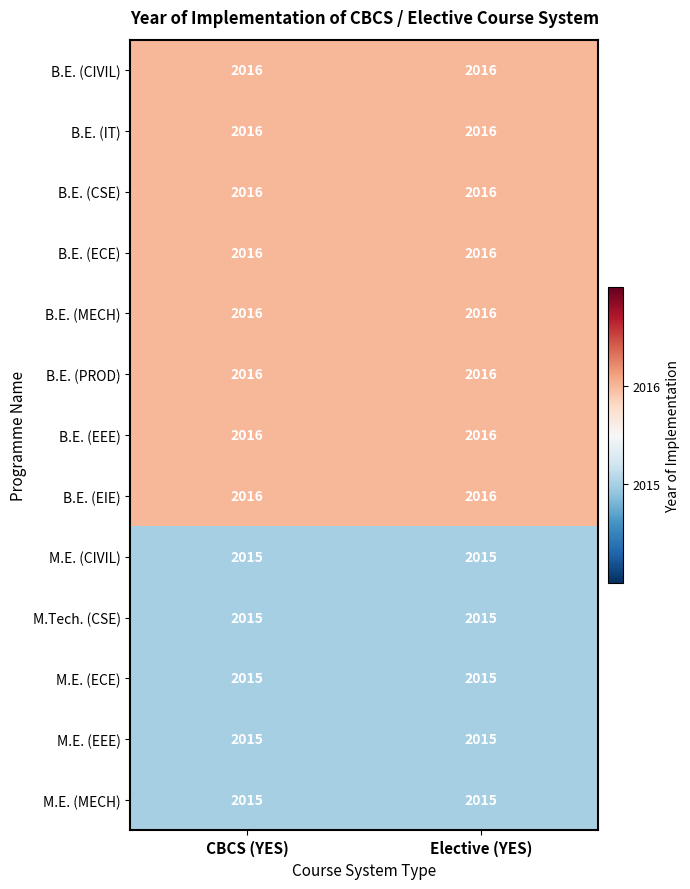

True or false: M.E. (MECH) has a value of 2727 at CBCS (YES).

False